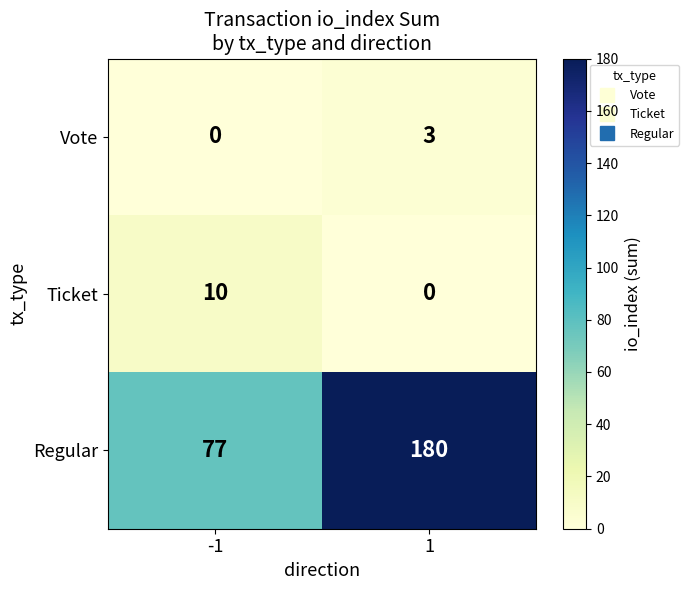

What is the greatest value displayed?

180